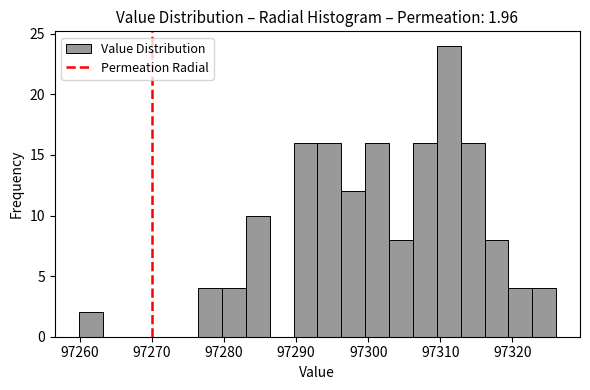

Read against the x-axis, roughly where is the centre of the tallest bar?

97311